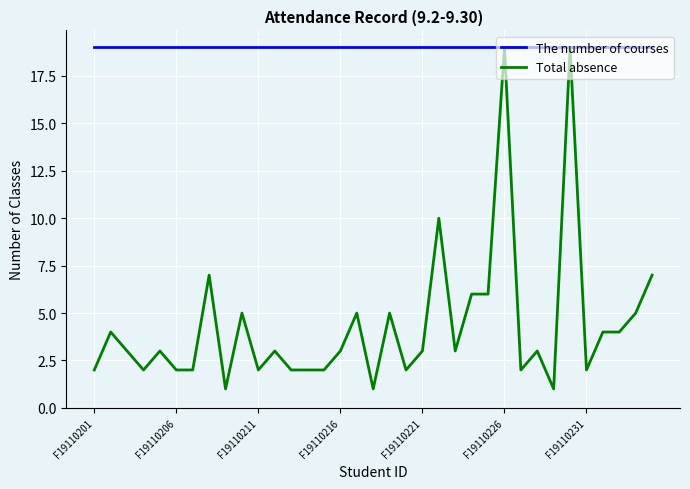

Which series has the largest range (max minus min)?

Total absence